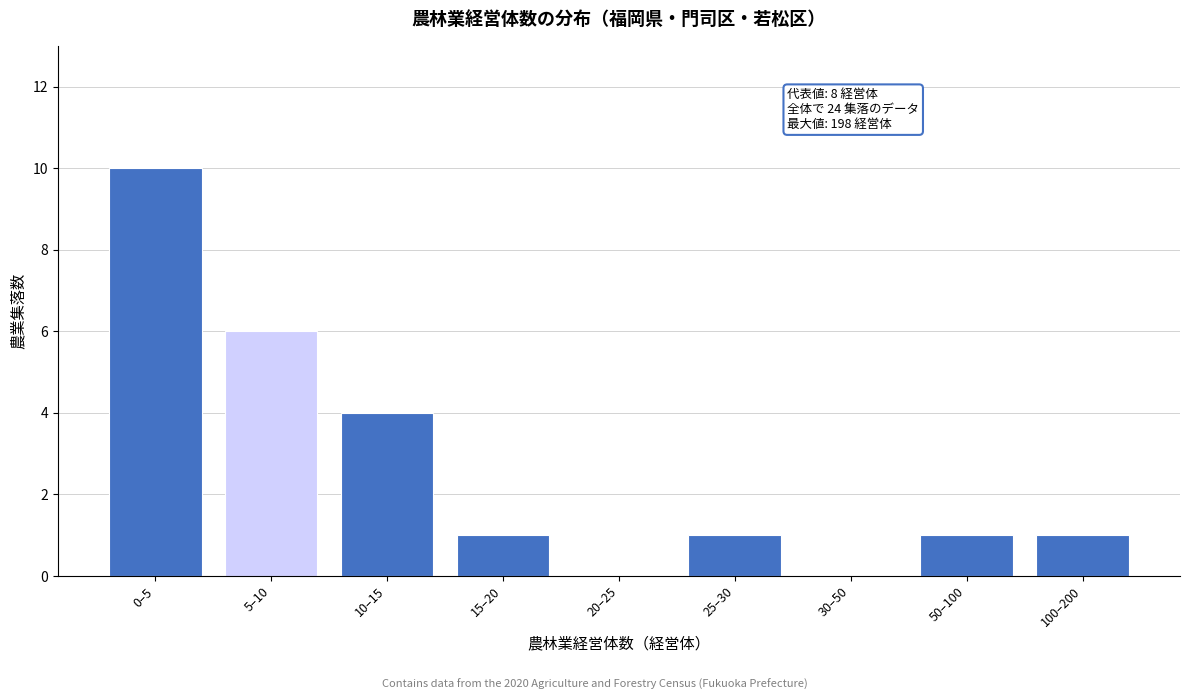

Reading left to right, extract all data points from this chart.

0–5=10	5–10=6	10–15=4	15–20=1	20–25=0	25–30=1	30–50=0	50–100=1	100–200=1